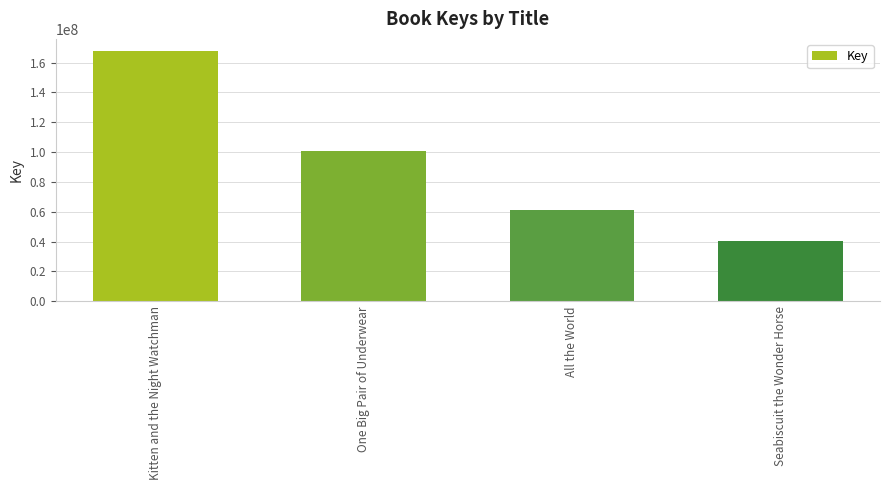

What is the difference between the values at All the World and Kitten and the Night Watchman?

106535779